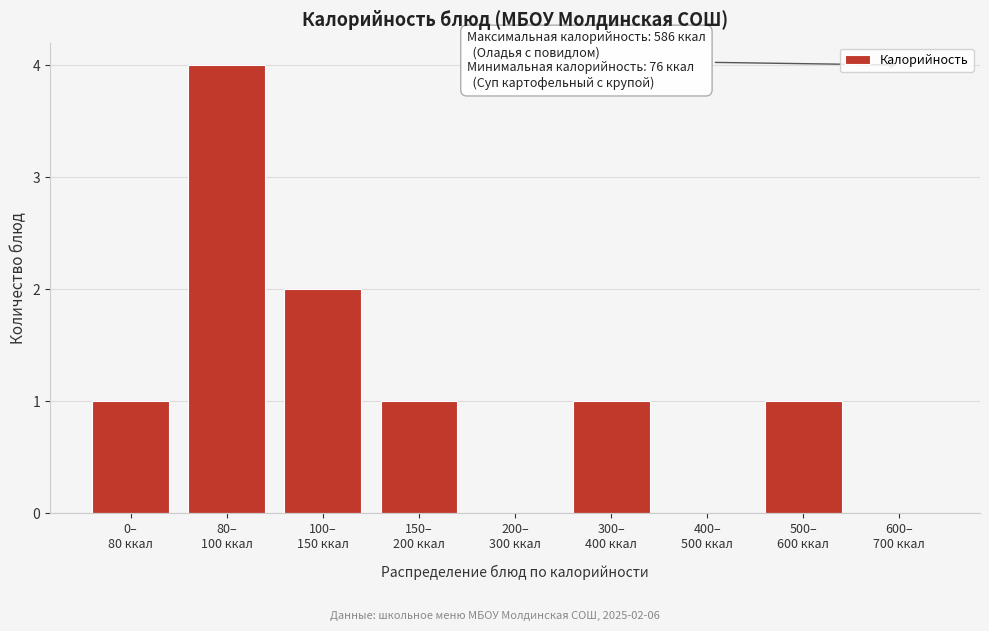

What is the maximum value shown in the chart?

4